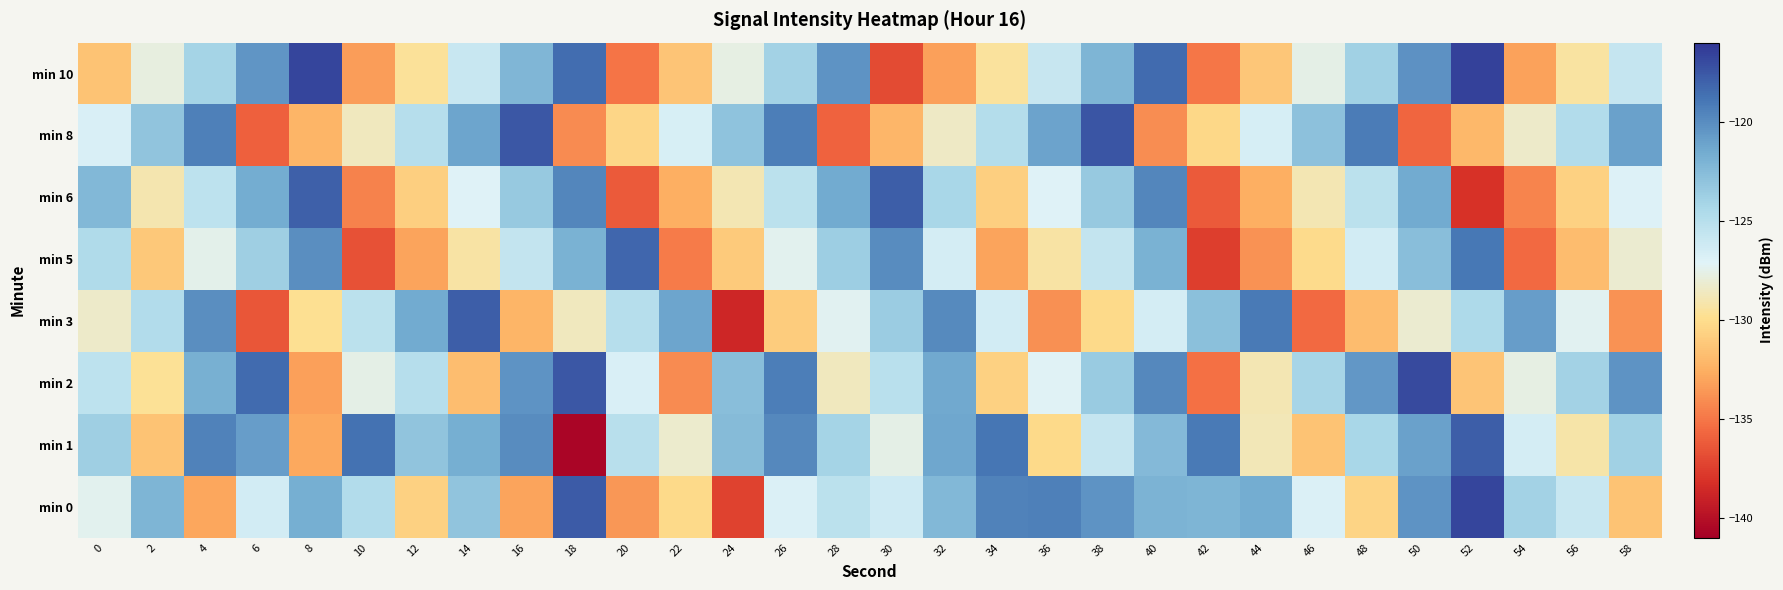

Between 8 and 24, which series saw the biggest shift?

min 0